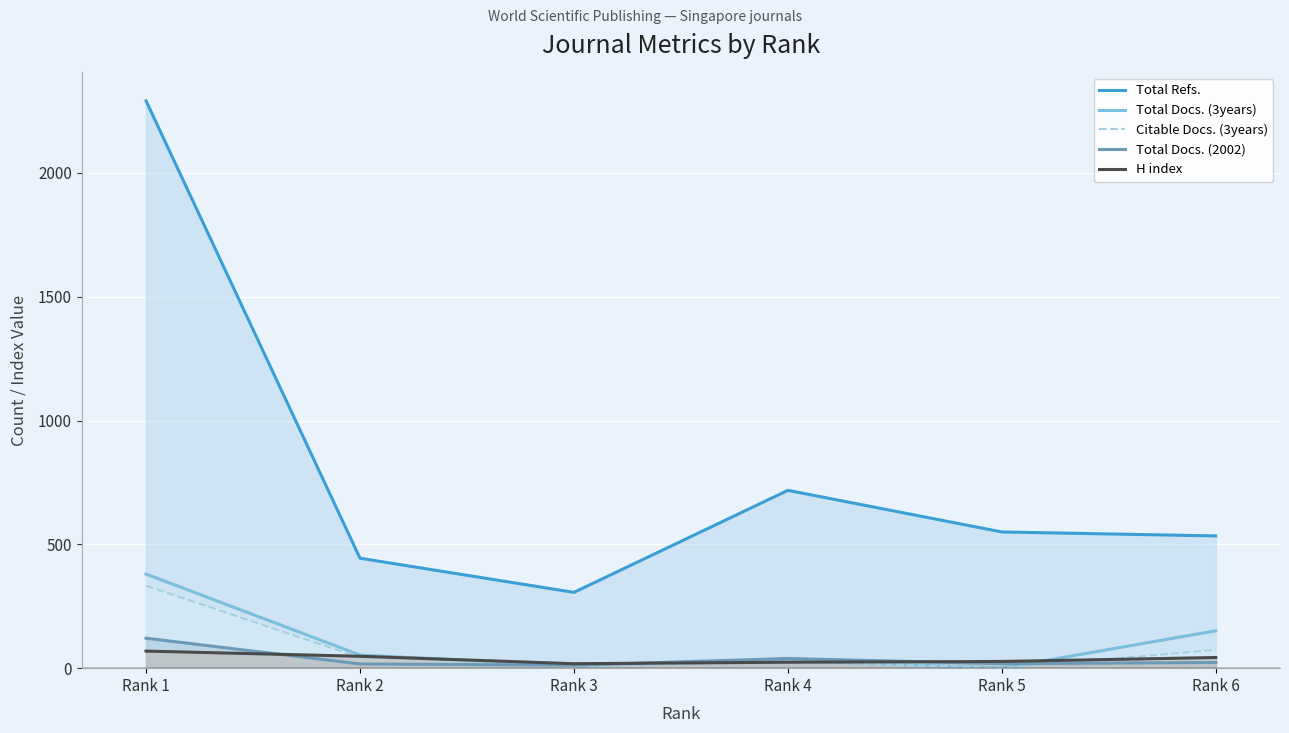

Where is Total Docs. (2002) nearest to the value 66?

Rank 4